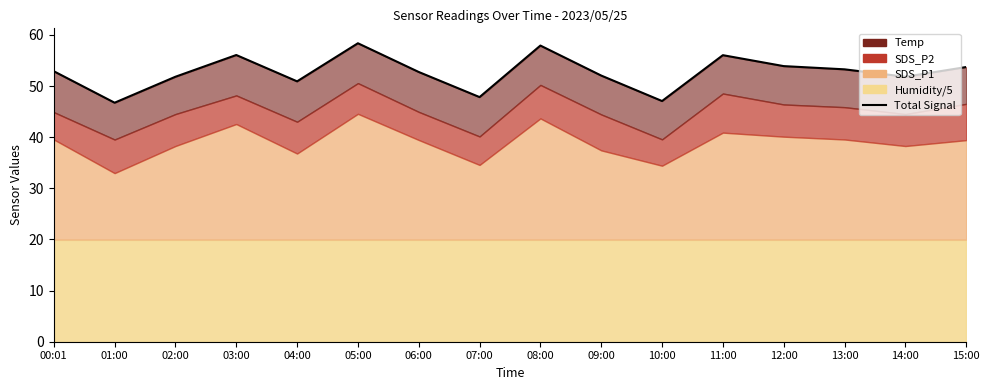

Count the number of categories in the chart.

16